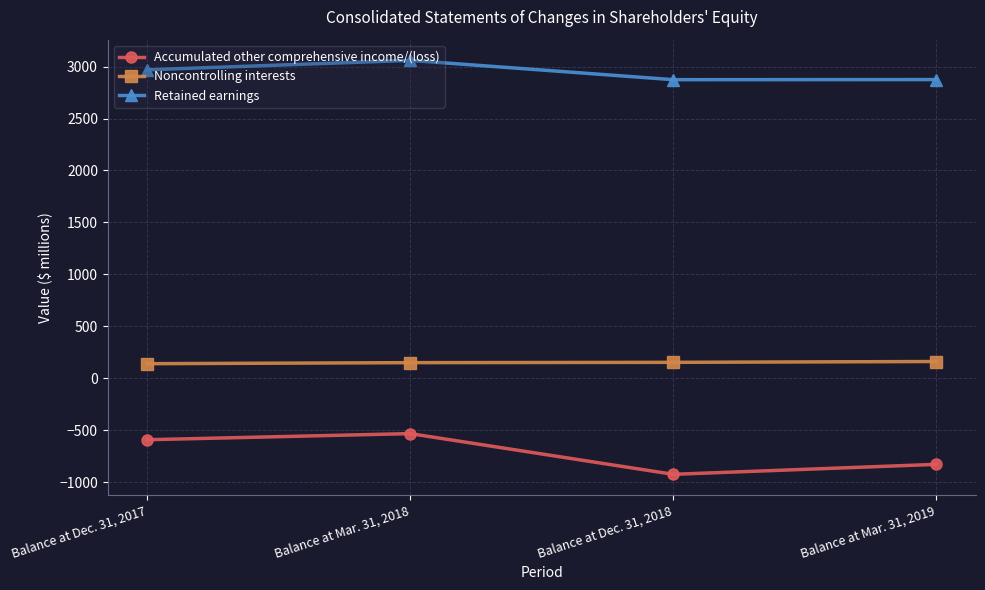

What is the label of the 3rd point from the left?

Balance at Dec. 31, 2018